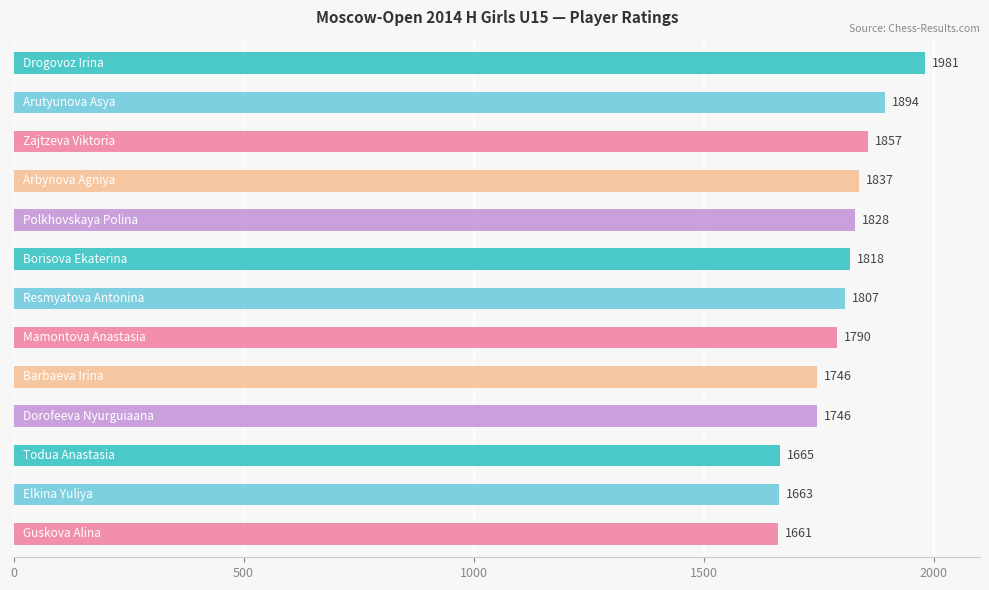

What is the minimum value shown in the chart?

1661